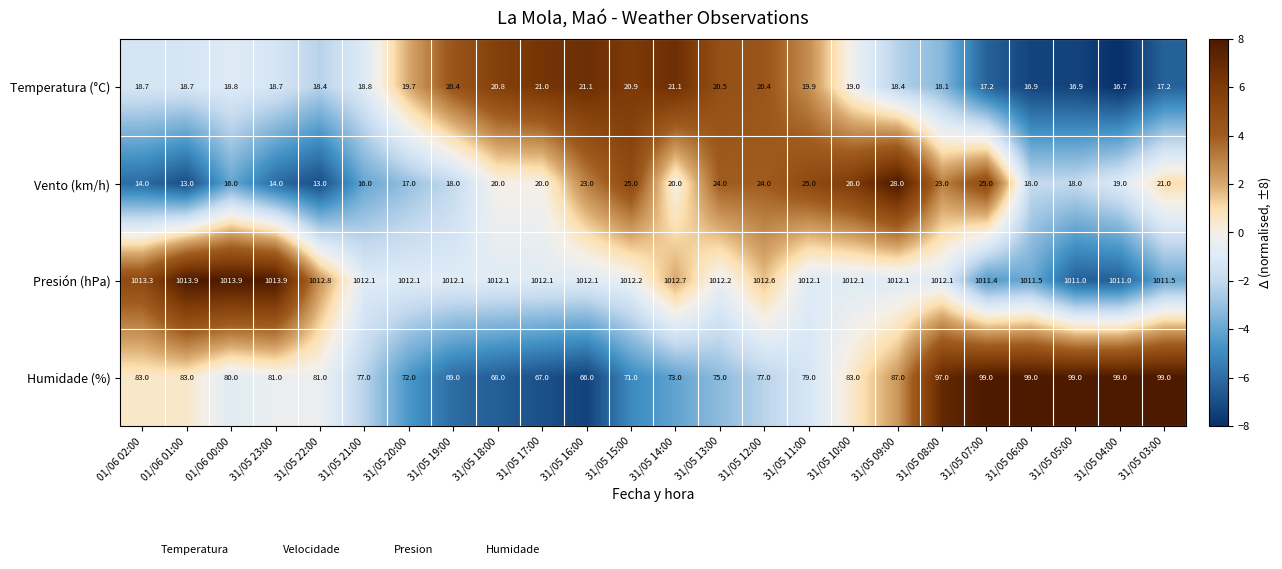

How many distinct data groups are displayed?

4